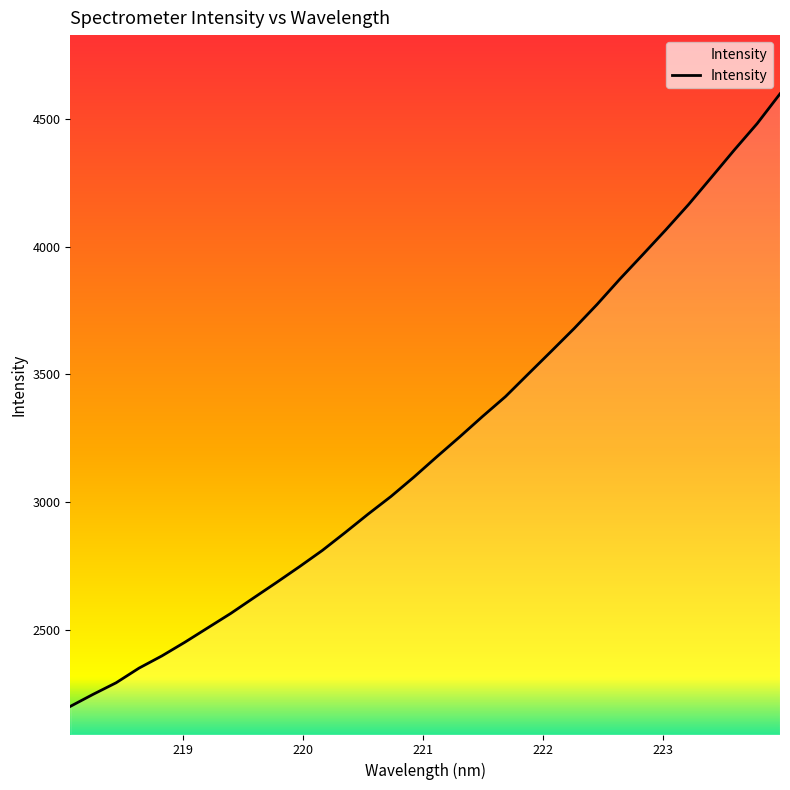

What is the minimum value shown in the chart?

2200.2